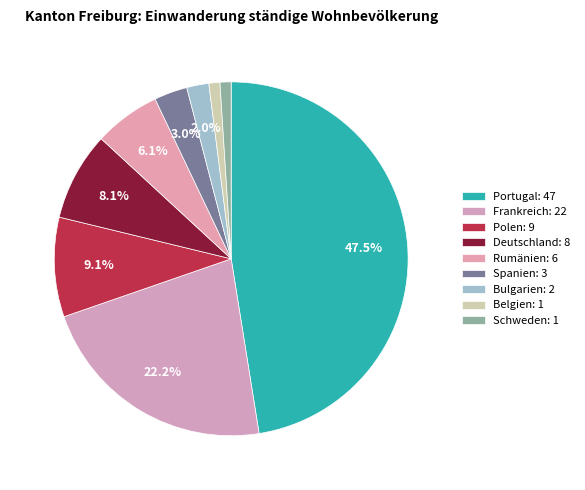

How much of the chart is everything except Rumänien?

93.9%